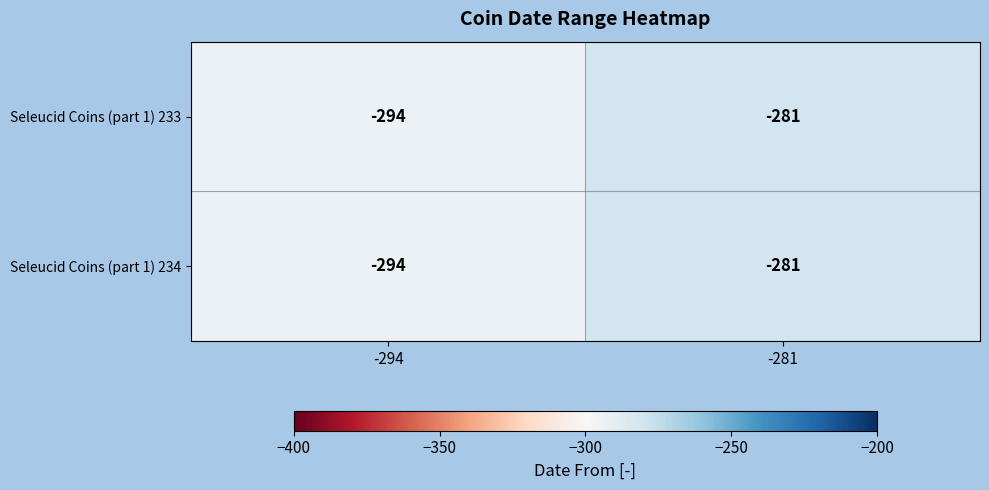

At which category does the chart reach its minimum across all series?

-294